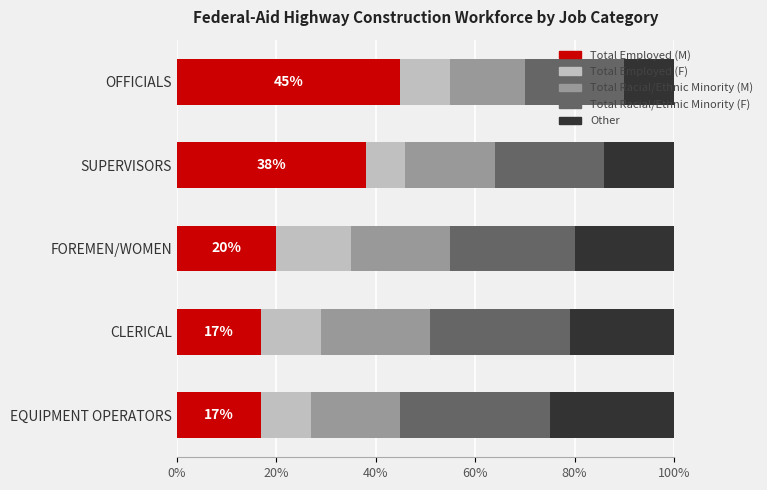

What is the maximum value for Total Employed (M)?

45